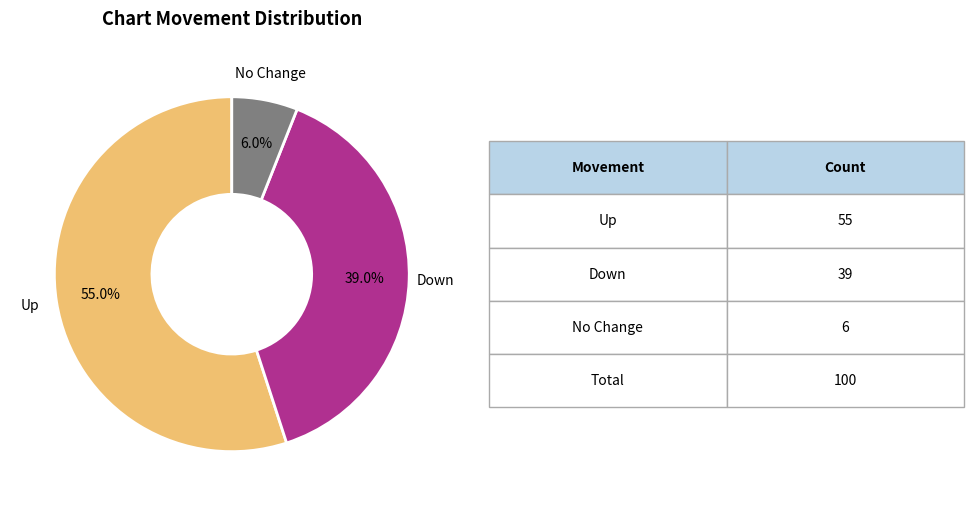

Is there any slice that represents more than half of the pie?

Yes